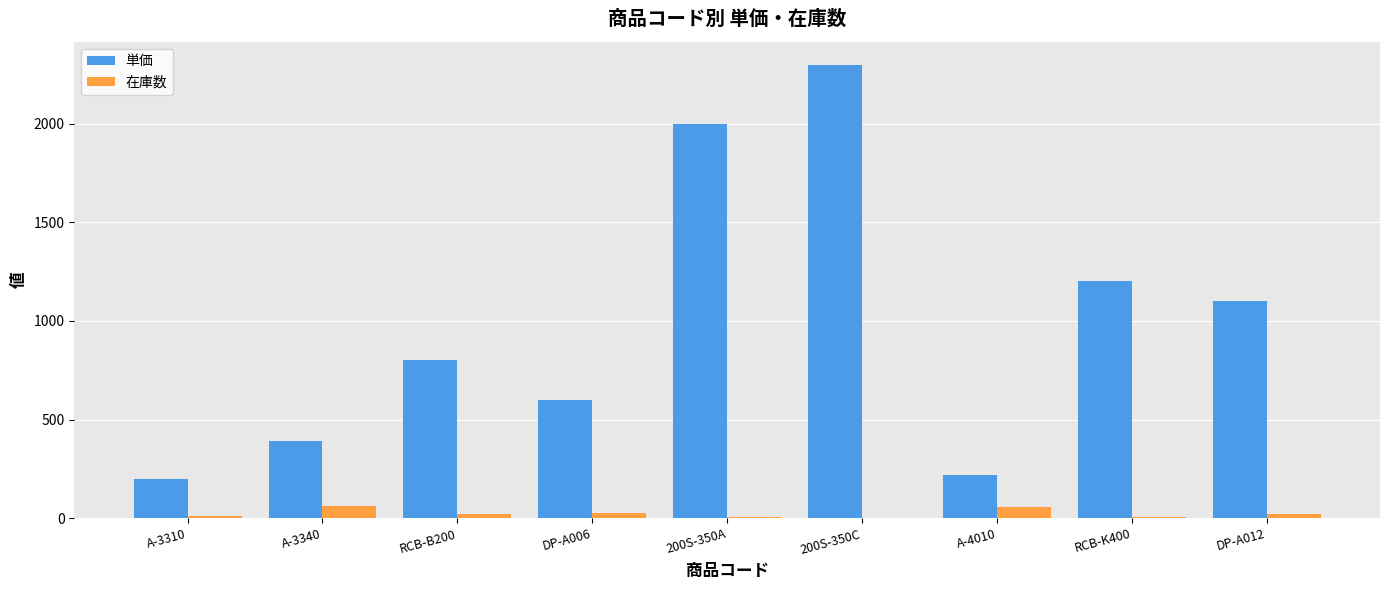

True or false: 単価 has a value of 1336 at 200S-350C.

False